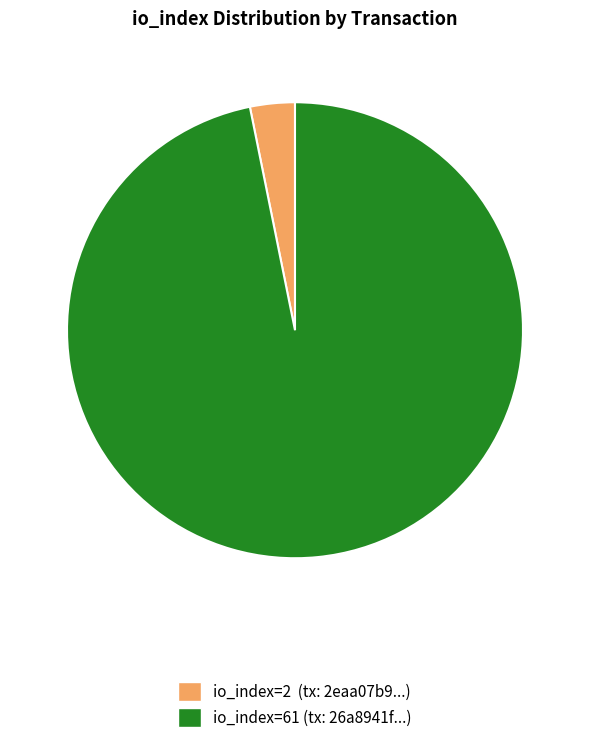

Is there any slice that represents more than half of the pie?

Yes